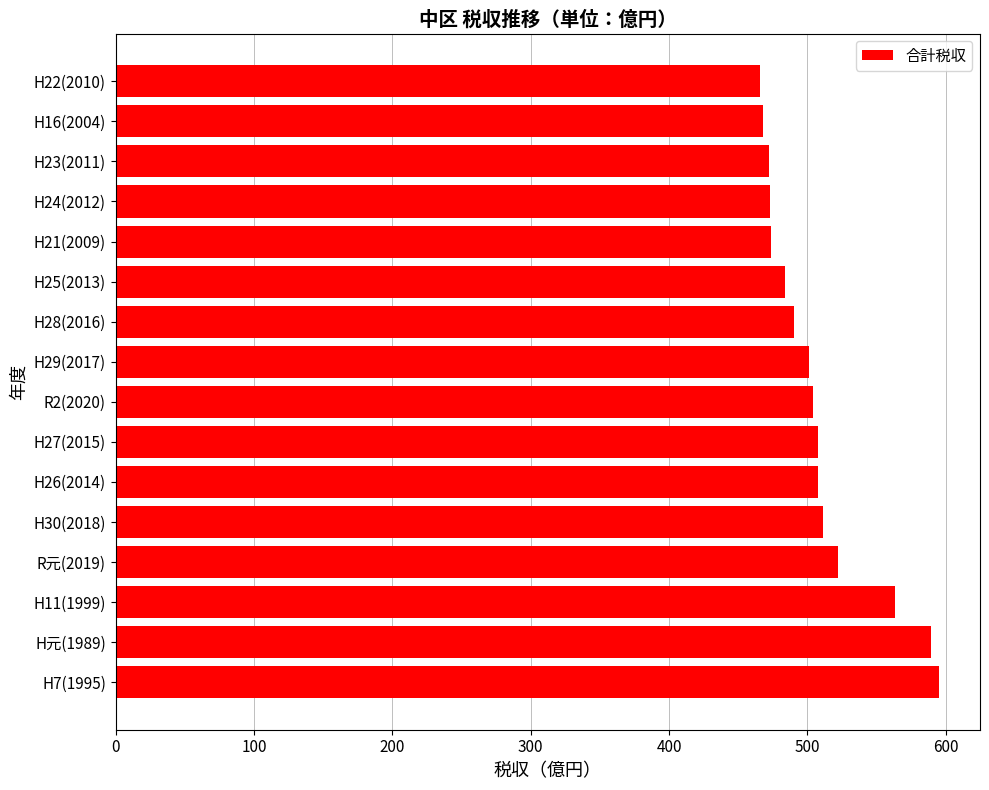

What is the average value?

508